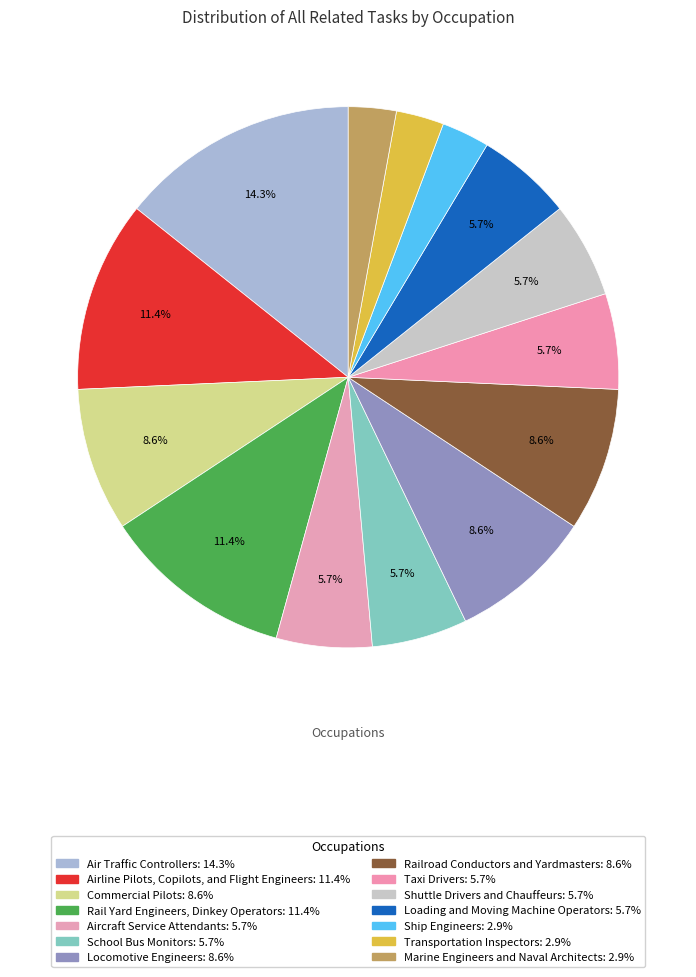

Which category has the smallest portion of the pie?

Ship Engineers